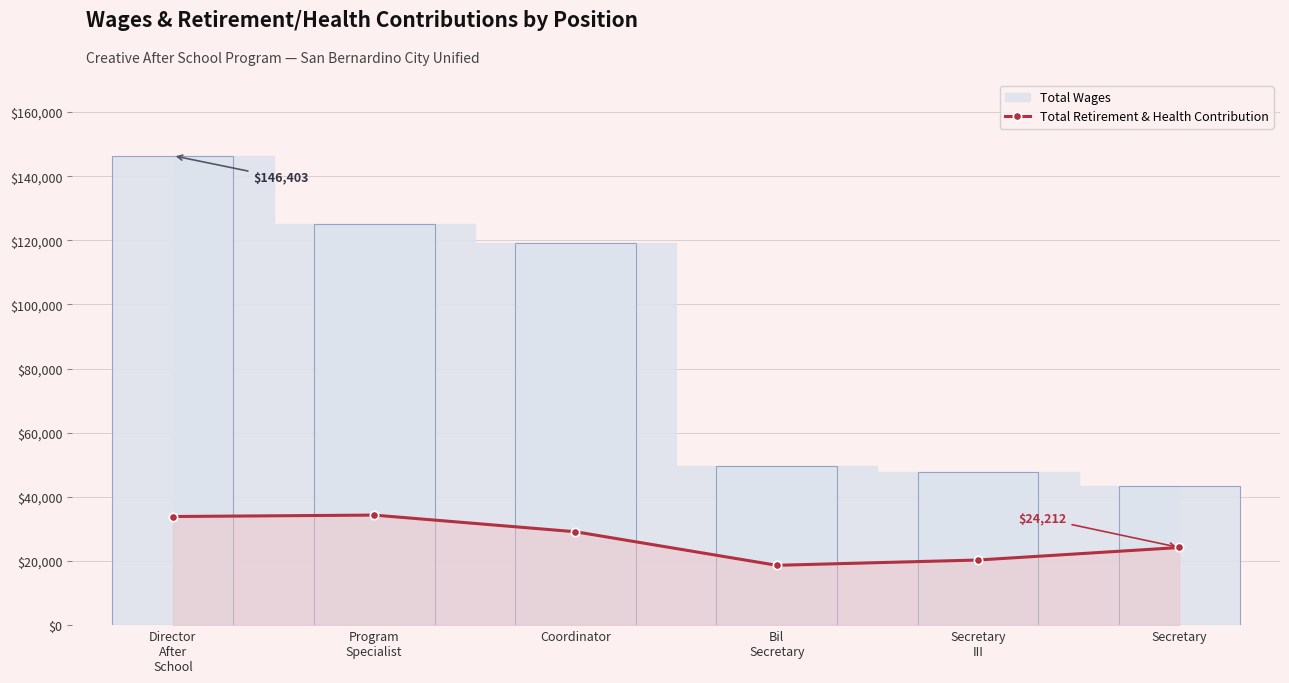

How many values exceed 29123?

2